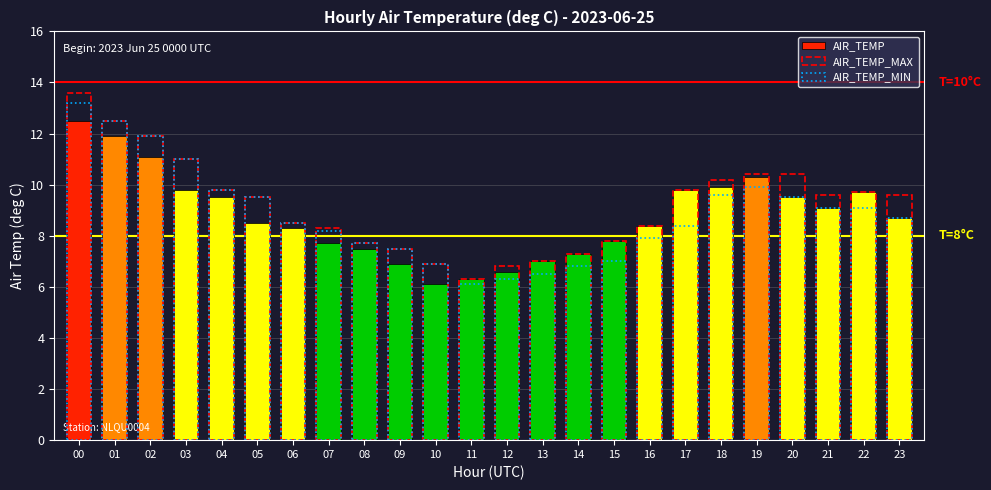

Reading left to right, list all the values displayed in this chart.

AIR_TEMP: 00=12.5	01=11.9	02=11.1	03=9.8	04=9.5	05=8.5	06=8.3	07=7.7	08=7.5	09=6.9	10=6.1	11=6.3	12=6.6	13=7.0	14=7.3	15=7.8	16=8.4	17=9.8	18=9.9	19=10.3	20=9.5	21=9.1	22=9.7	23=8.7
AIR_TEMP_MAX: 00=13.6	01=12.5	02=11.9	03=11.0	04=9.8	05=9.5	06=8.5	07=8.3	08=7.7	09=7.5	10=6.9	11=6.3	12=6.8	13=7.0	14=7.3	15=7.8	16=8.4	17=9.8	18=10.2	19=10.4	20=10.4	21=9.6	22=9.7	23=9.6
AIR_TEMP_MIN: 00=13.2	01=12.5	02=11.9	03=11.0	04=9.8	05=9.5	06=8.5	07=8.2	08=7.7	09=7.5	10=6.9	11=6.1	12=6.3	13=6.5	14=6.8	15=7.0	16=7.9	17=8.4	18=9.6	19=9.9	20=9.5	21=9.1	22=9.1	23=8.7